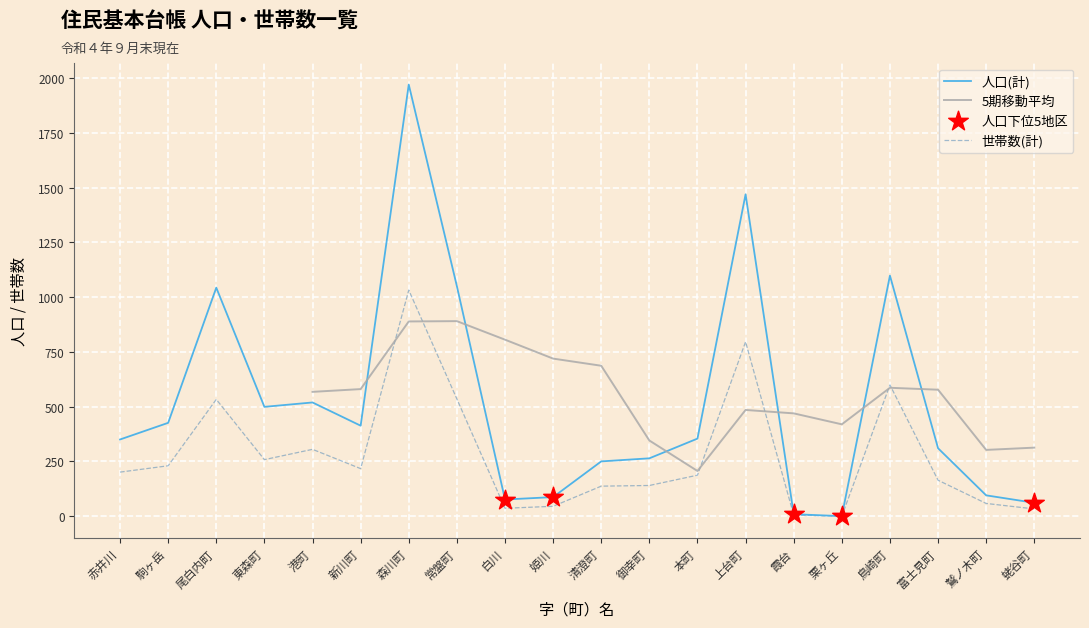

At how many categories does at least one series exceed 999?

5